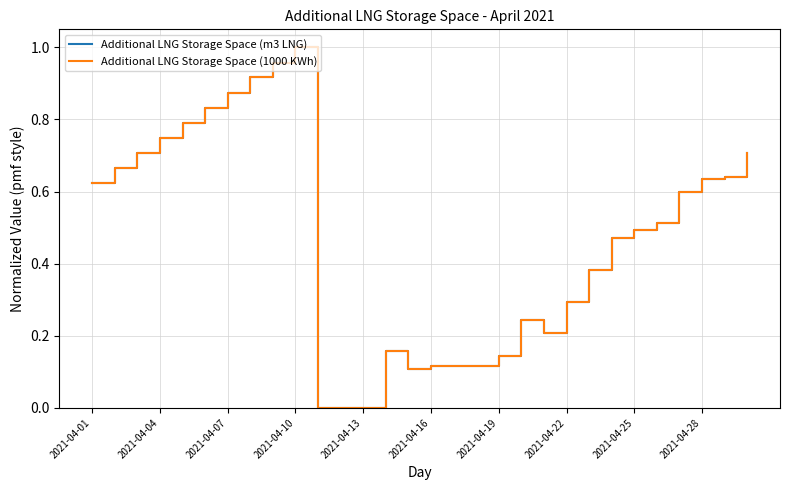

Which category has the highest value across all series?

2021-04-10